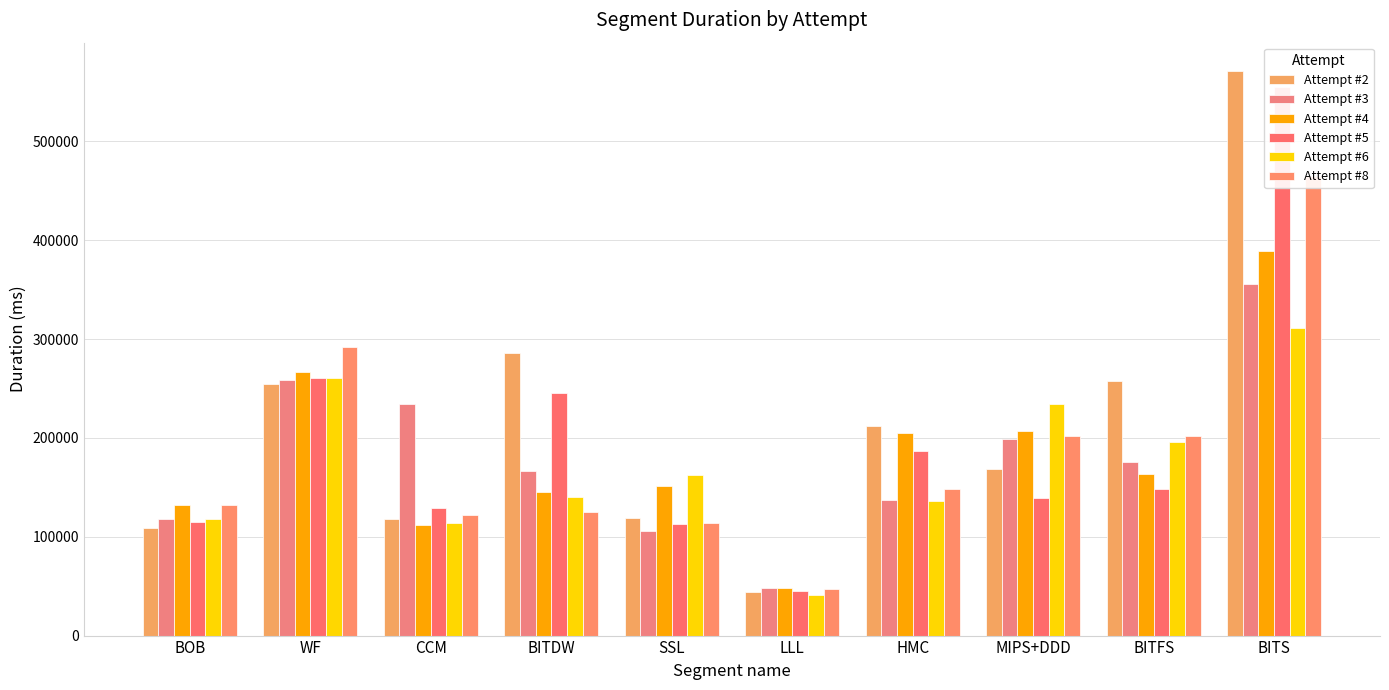

What is the average value of the Attempt #6 series?

171330